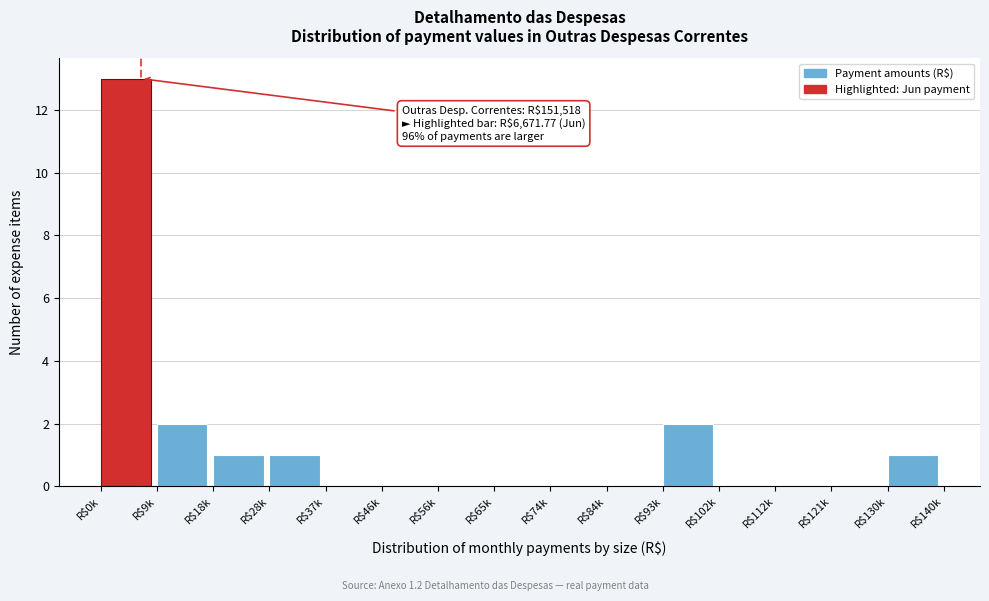

Which label corresponds to the largest value in the chart?

R$0k